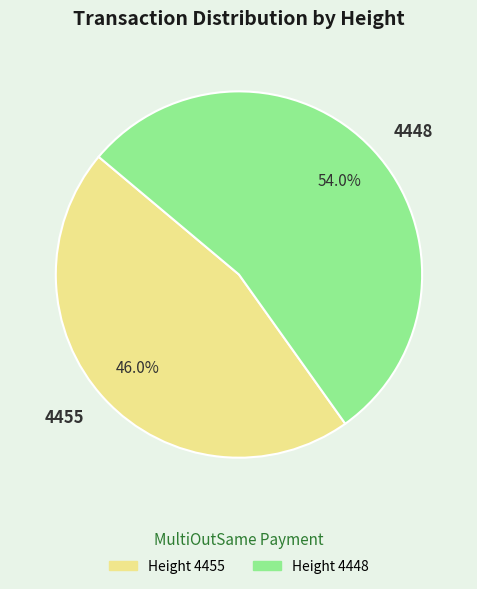

To the nearest percent, what is the difference between the 4448 and 4455 slice percentages?

8%